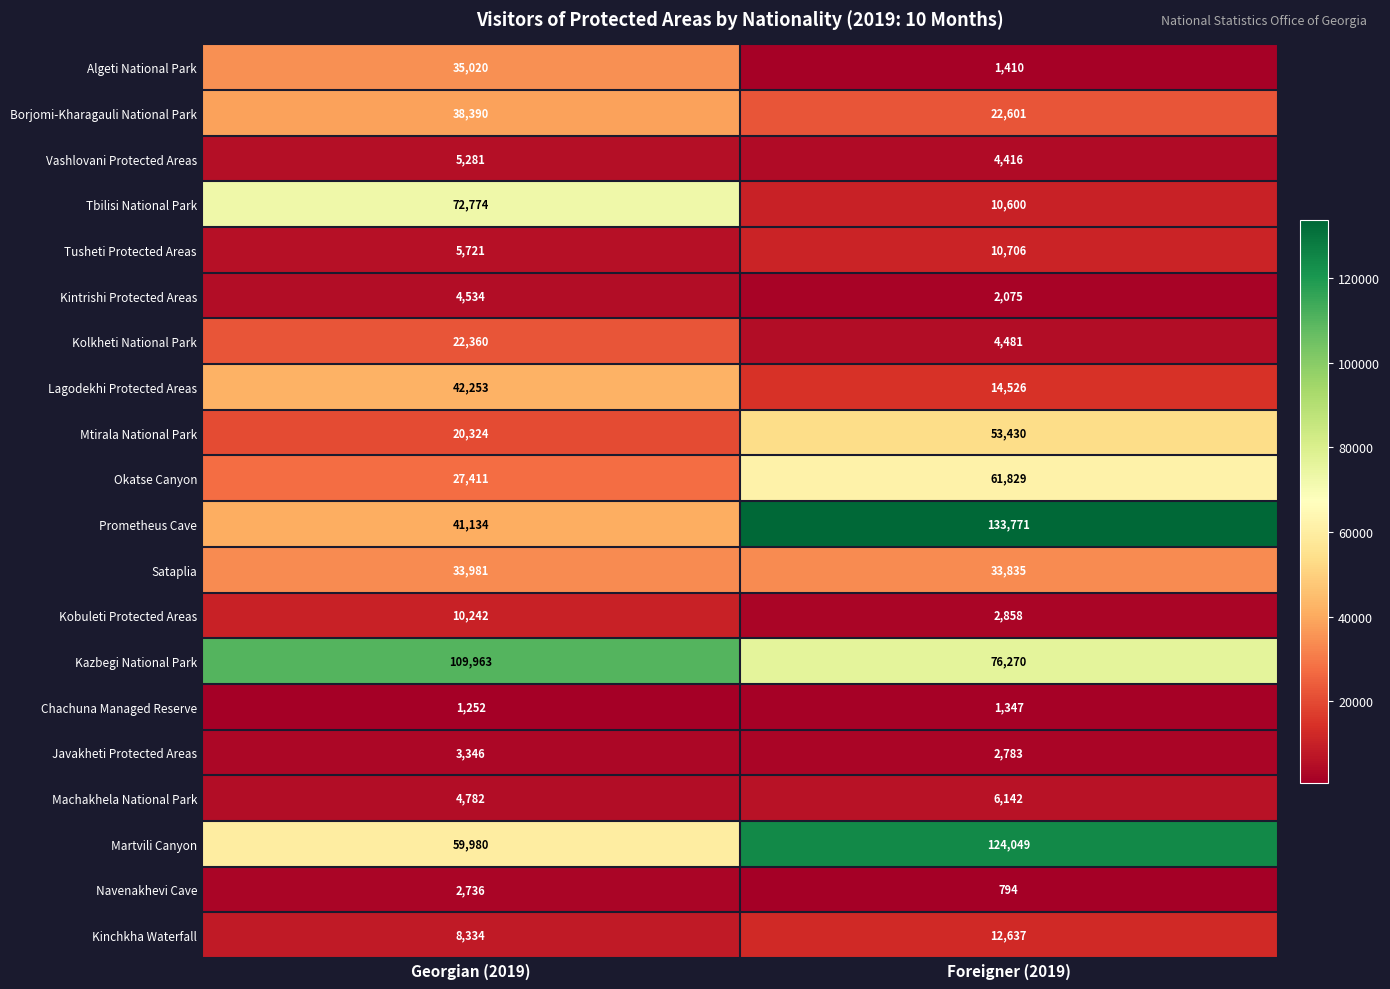

The Sataplia series shows 52786 at Foreigner (2019). True or false?

False